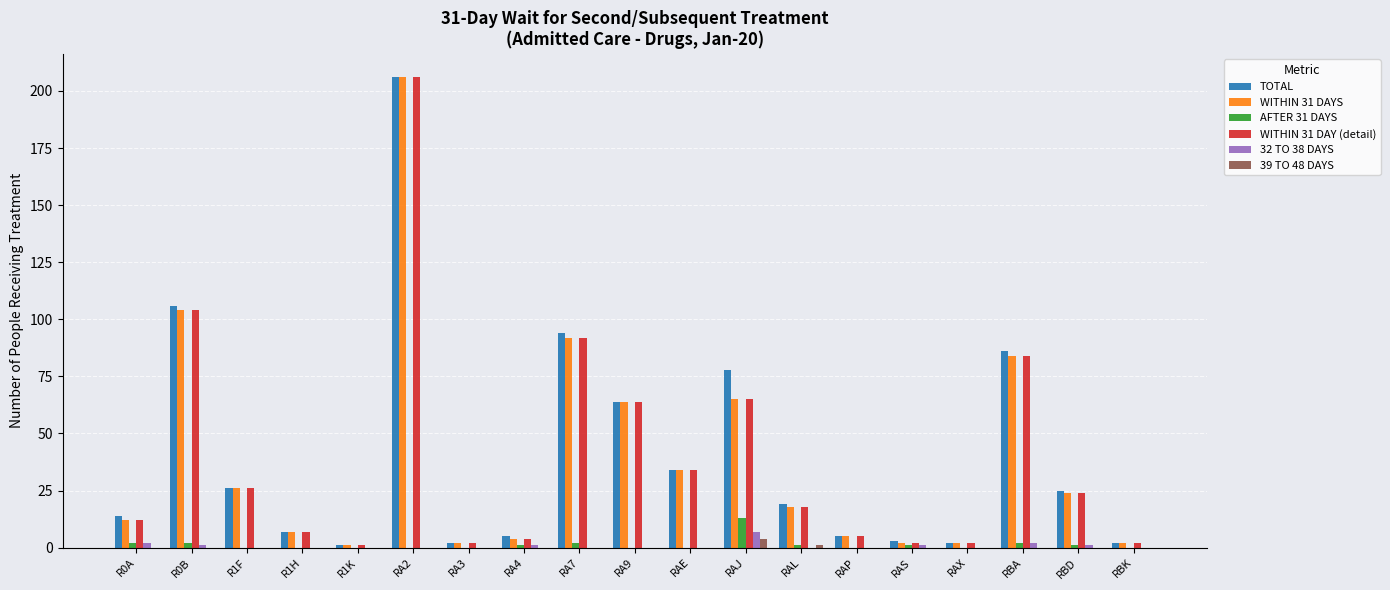

How many groups of bars are there?

19